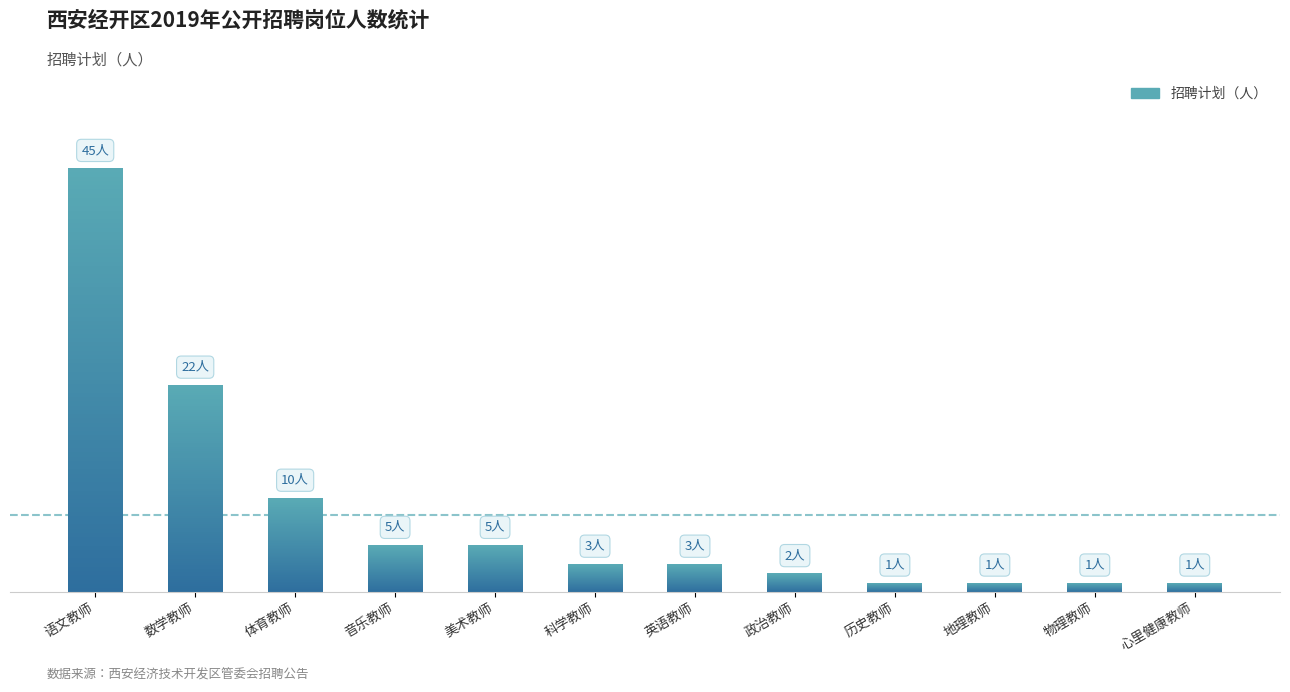

At which category does the chart reach its minimum across all series?

历史教师